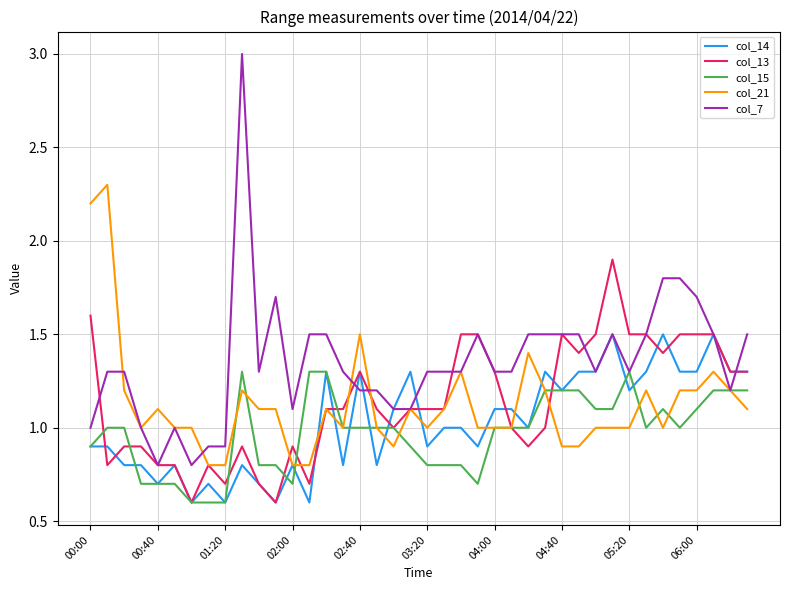

What is the minimum value for col_21?

0.8